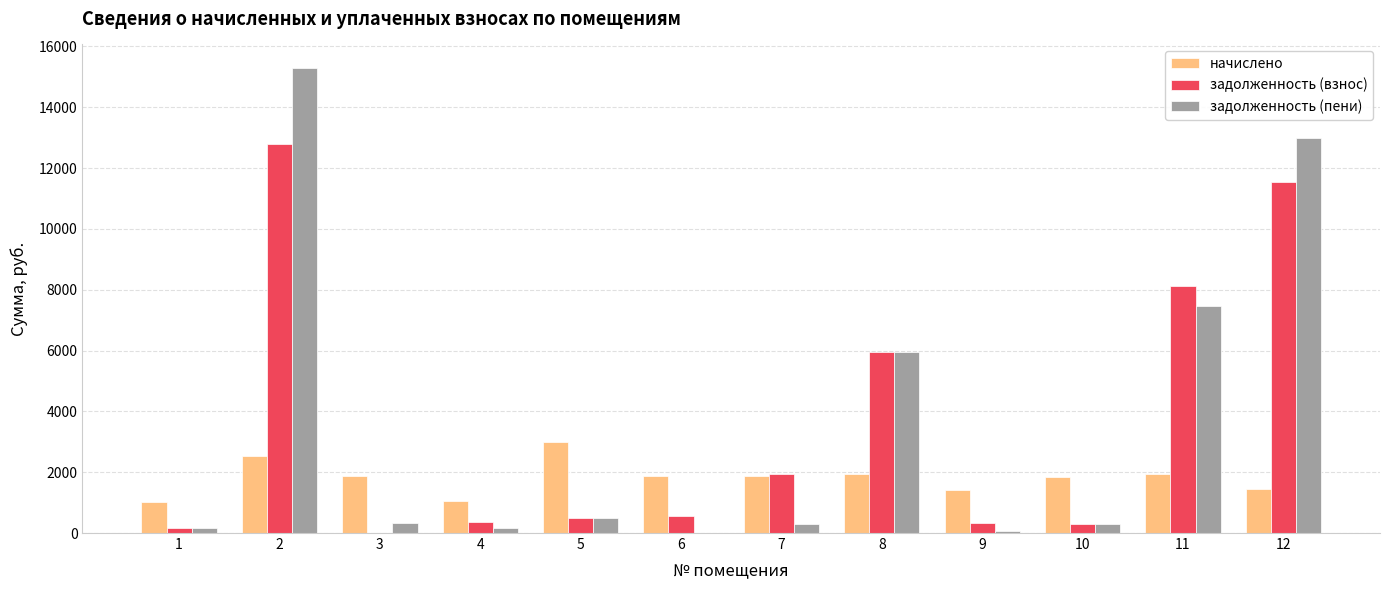

What is the average value of the задолженность (пени) series?

3627.5